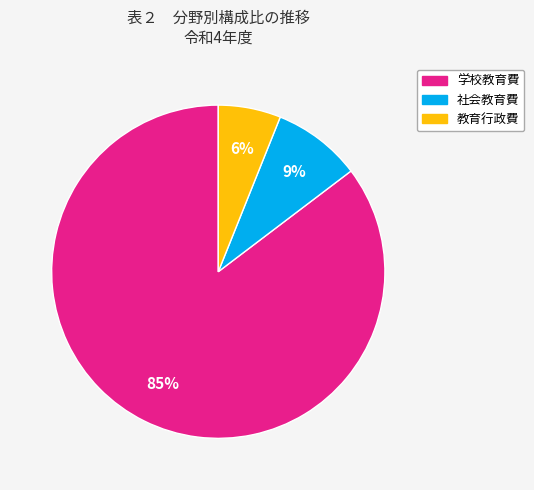

Which slice is the smallest?

教育行政費